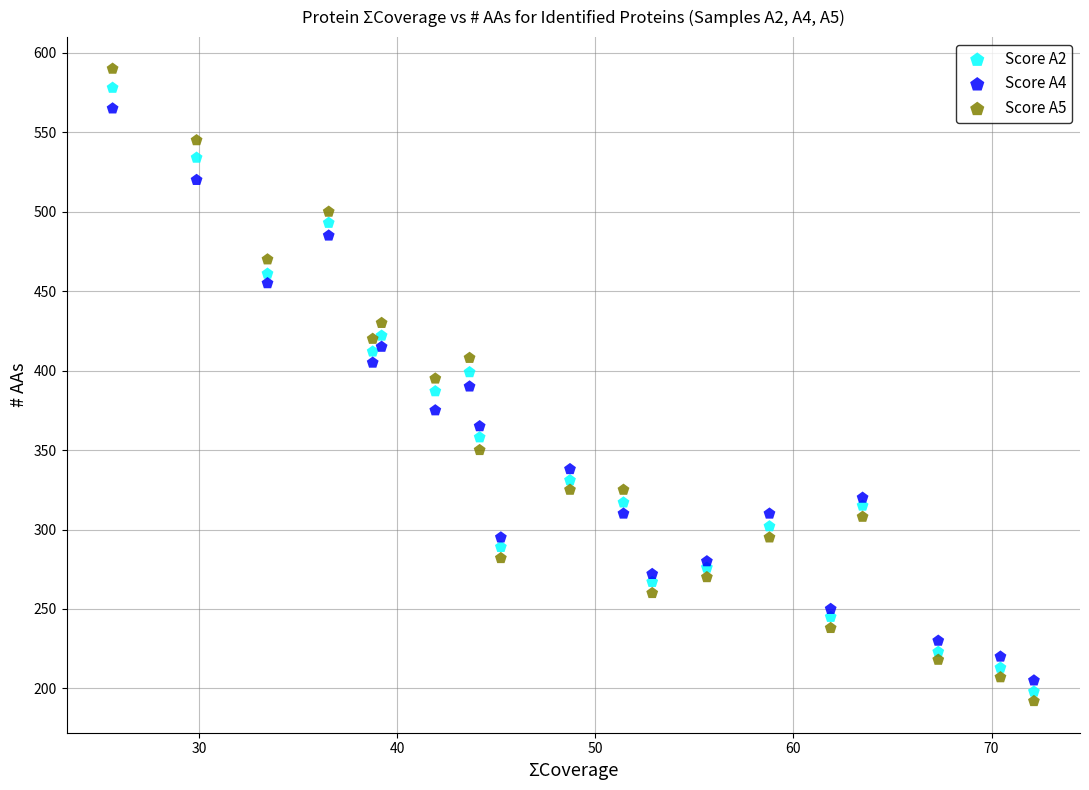

Which series has the largest Y range (max minus min)?

Score A5